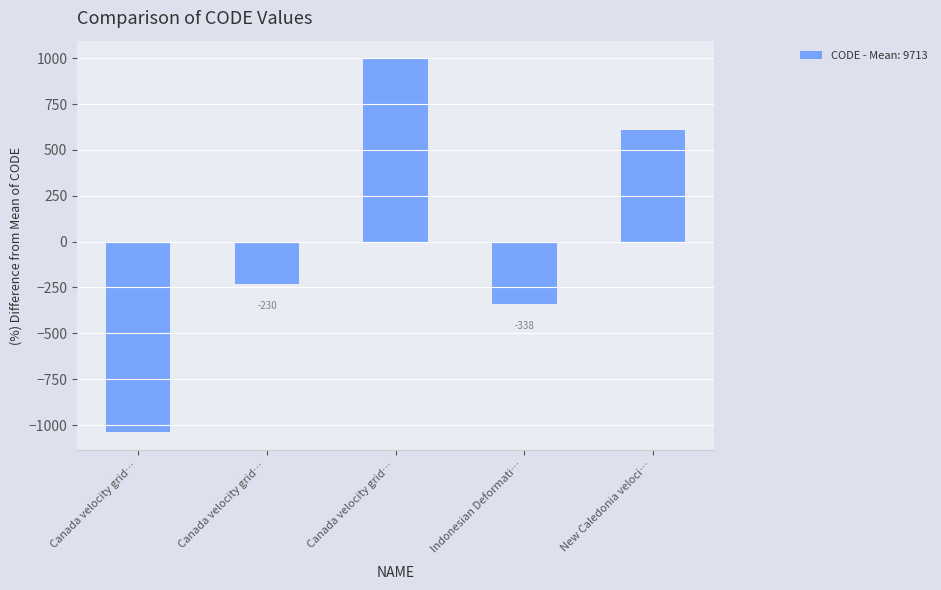

Are the bars horizontal?

No